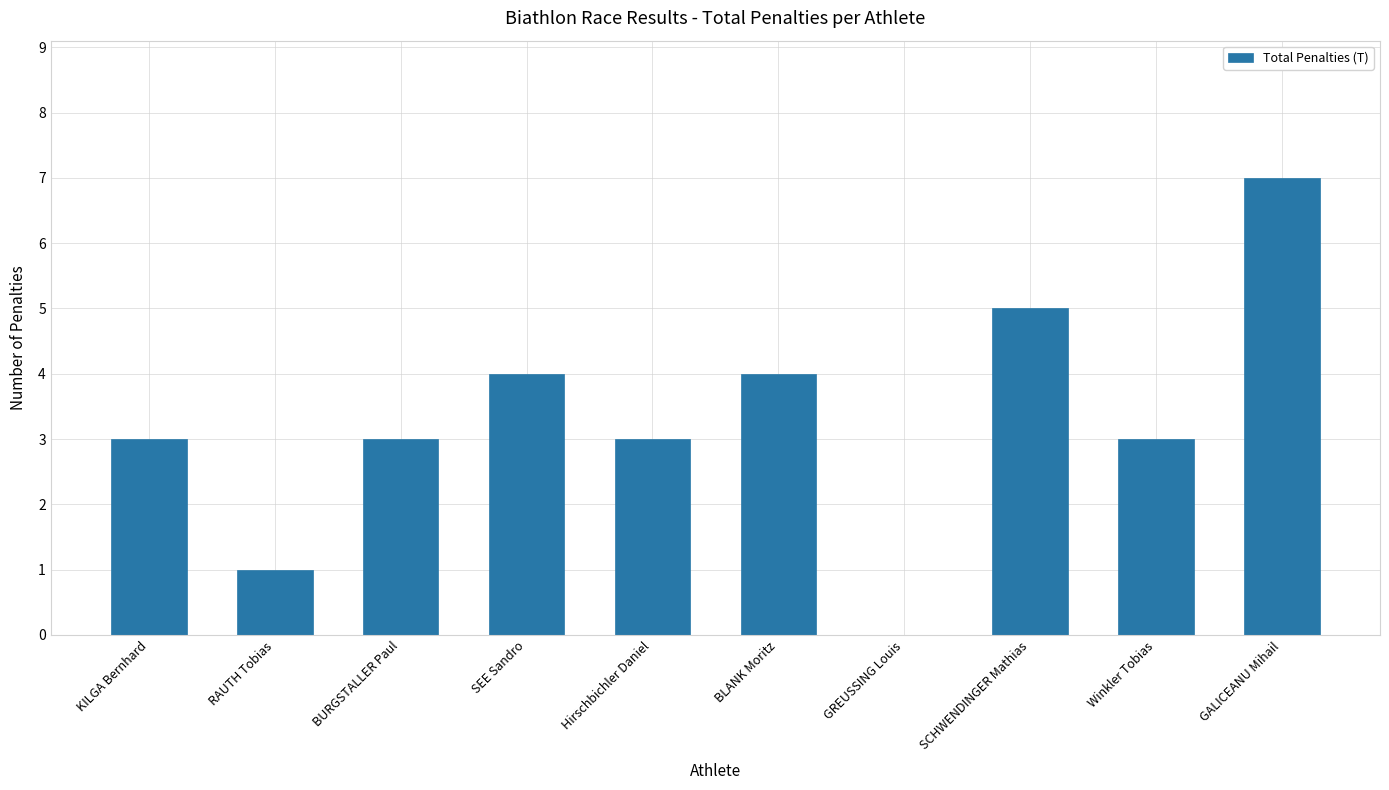

What is the ratio of the value at SEE Sandro to the value at KILGA Bernhard?

1.3